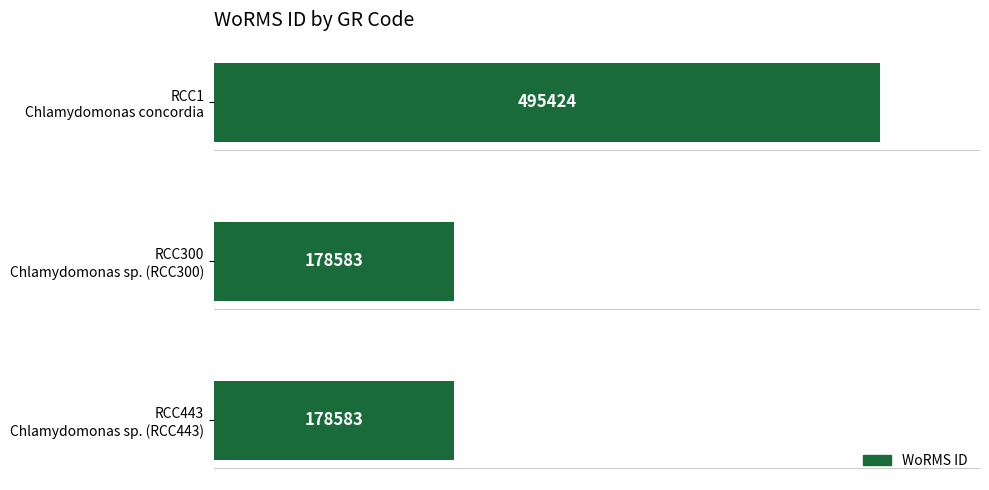

What is the greatest value displayed?

495424